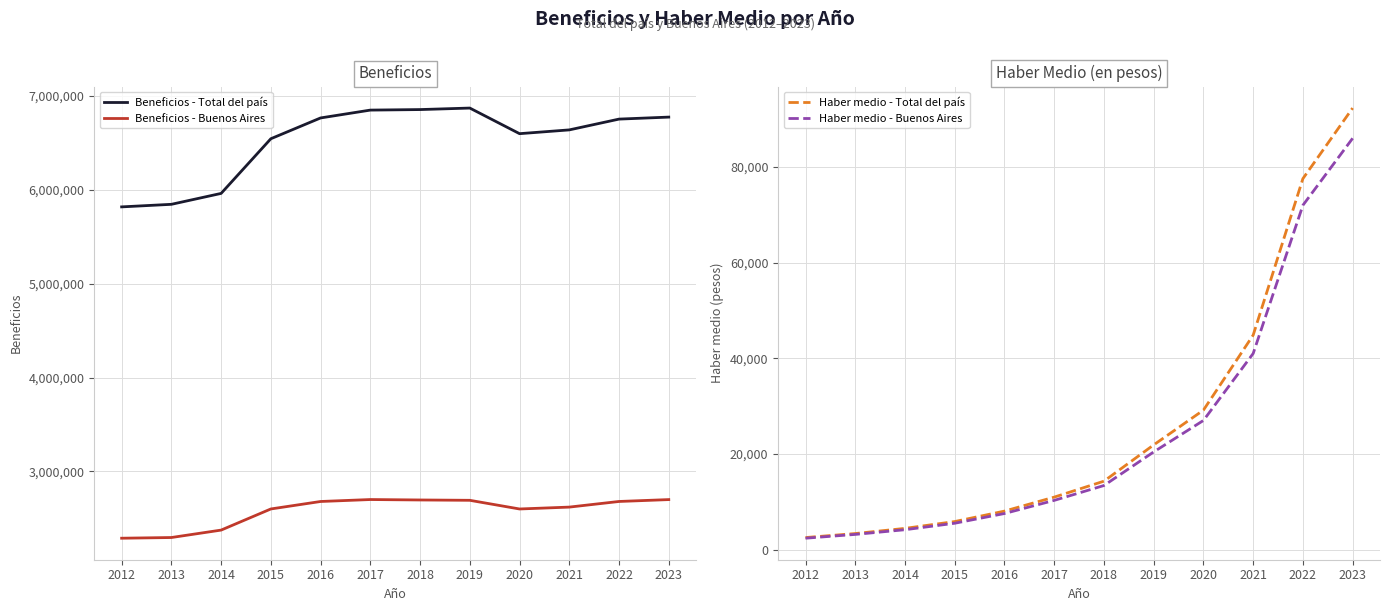

The value of Beneficios - Total del país at 2021 is 6638168. True or false?

True